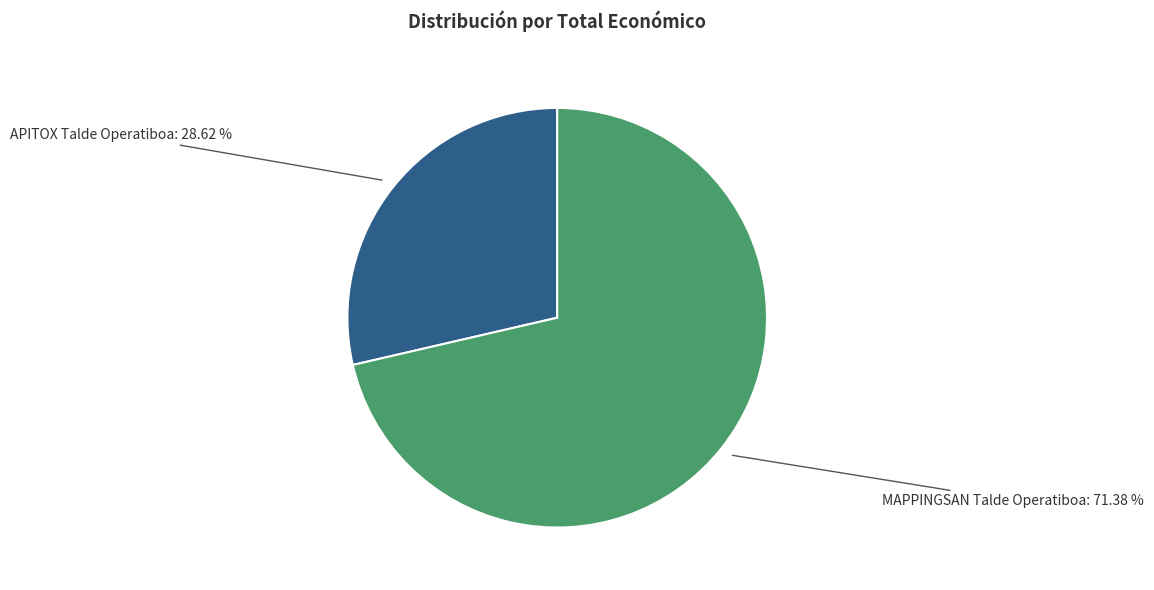

Do MAPPINGSAN Talde Operatiboa and APITOX Talde Operatiboa together represent more than half of the pie?

Yes